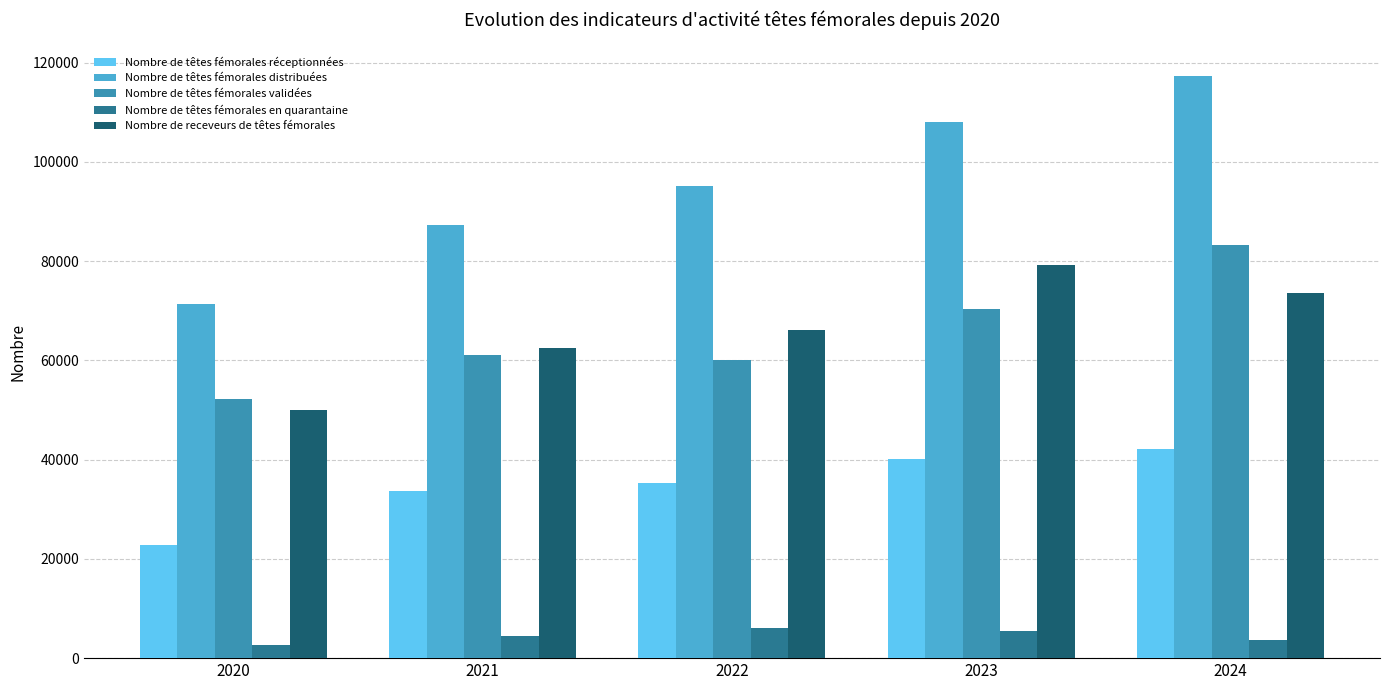

How many categories are shown in the chart?

5